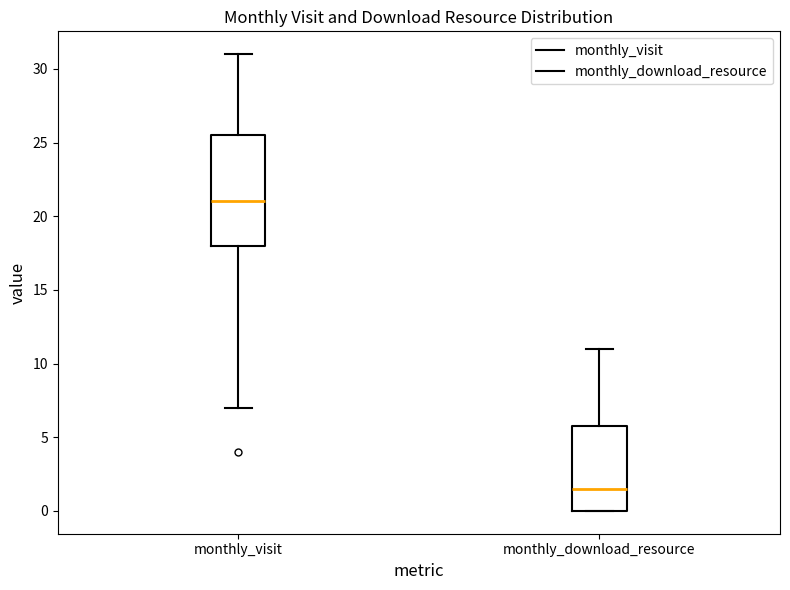

Which box is the tallest, from its lower edge to its upper edge?

monthly_visit